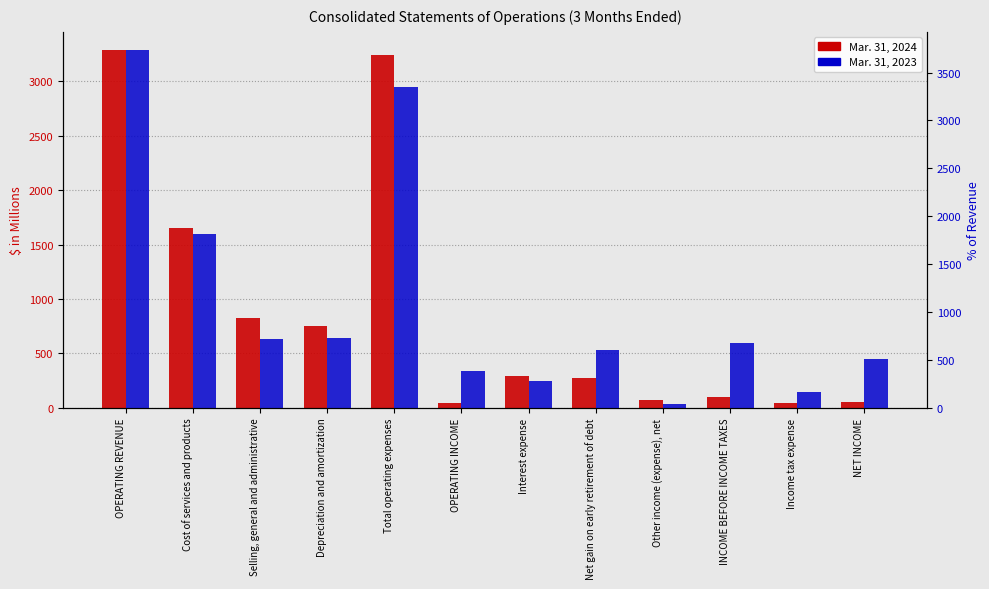

How many data points in Mar. 31, 2024 are above 291?

5